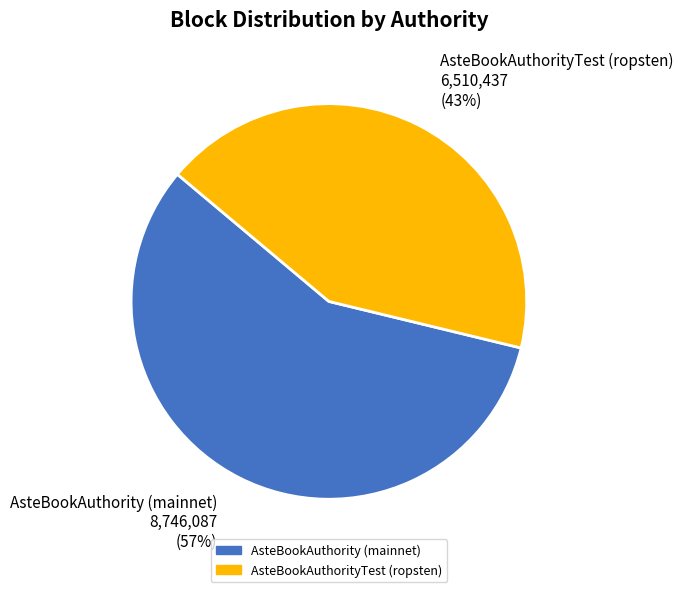

What percentage is the AsteBookAuthorityTest (ropsten) slice, to the nearest percent?

43%